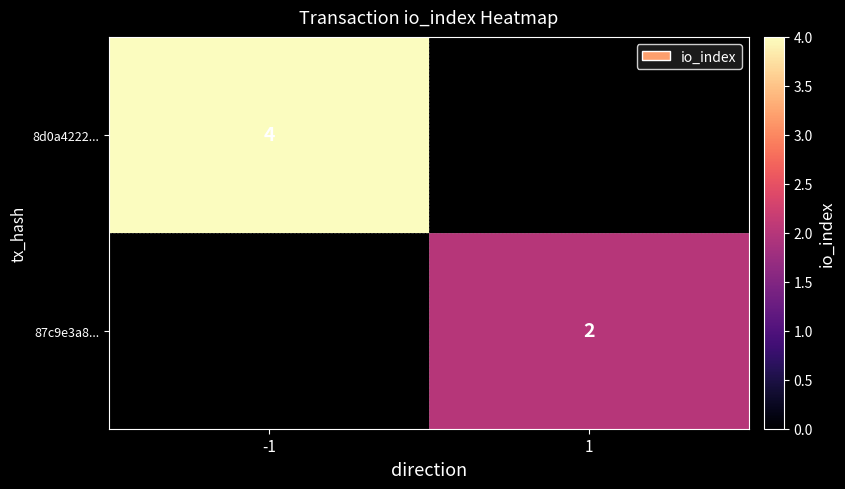

What is the maximum value shown in the chart?

4.0